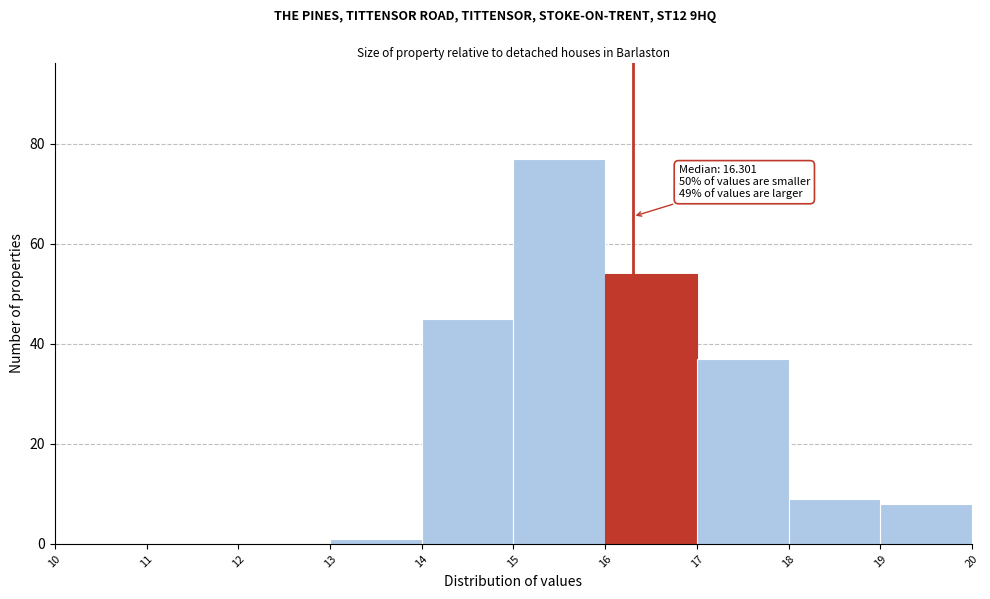

Over which range of the x-axis is the bar tallest?

15 to 16